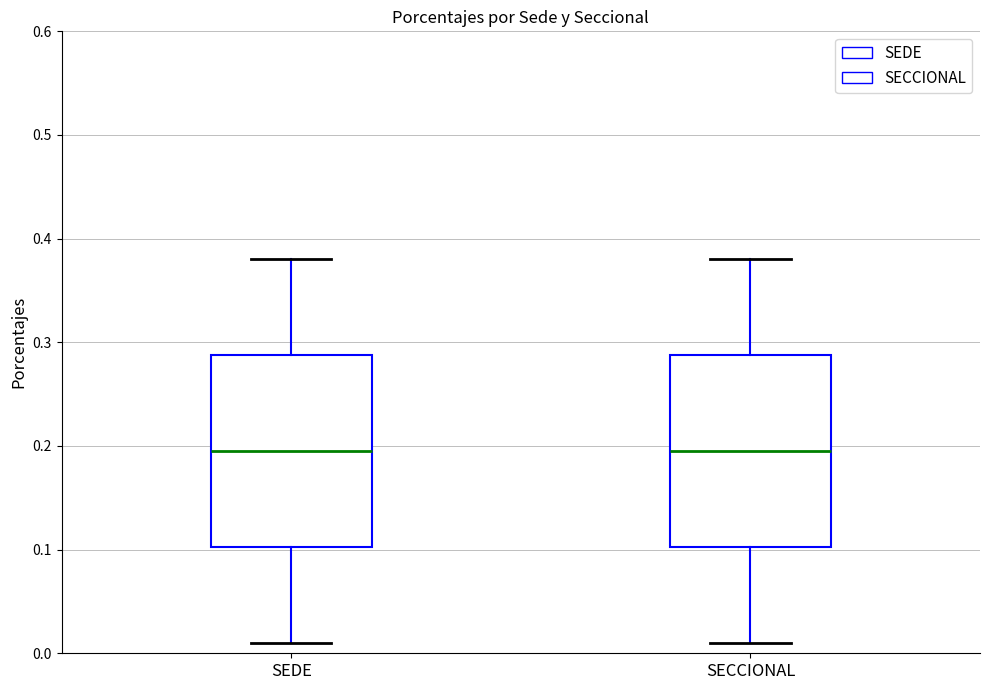

Where does the median line of the box for SEDE sit on the y-axis? The values are not printed on the chart, so give them approximately, as read against the axis.

0.20